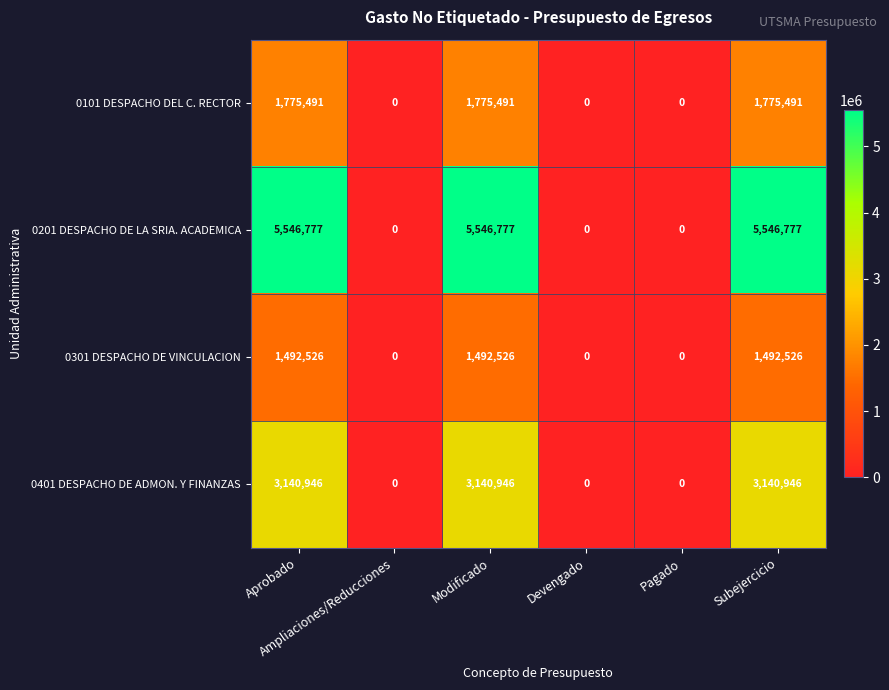

Which series has the largest range (max minus min)?

0201 DESPACHO DE LA SRIA. ACADEMICA